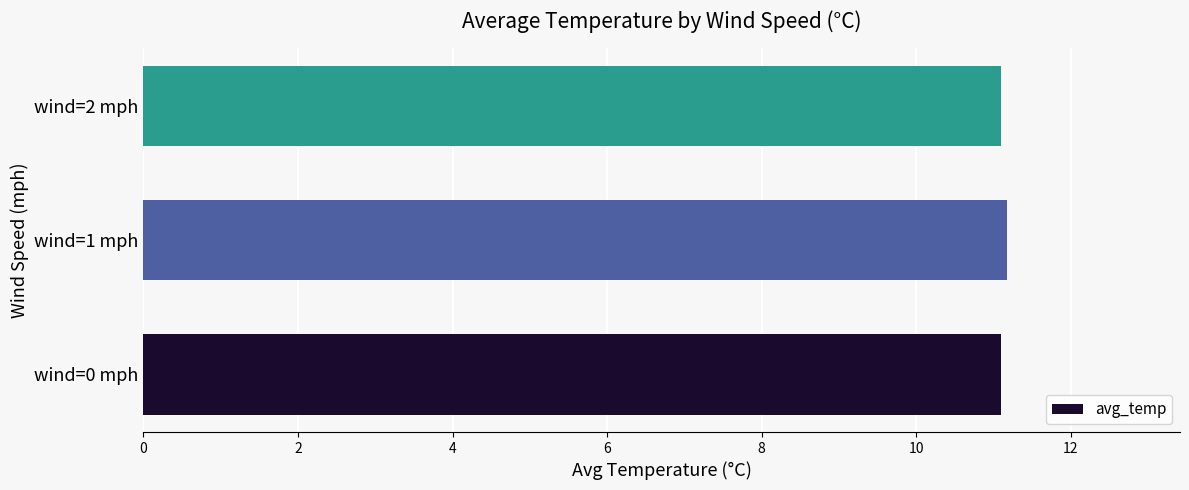

Reading bottom to top, transcribe all the data shown in this chart.

11.1	11.2	11.1